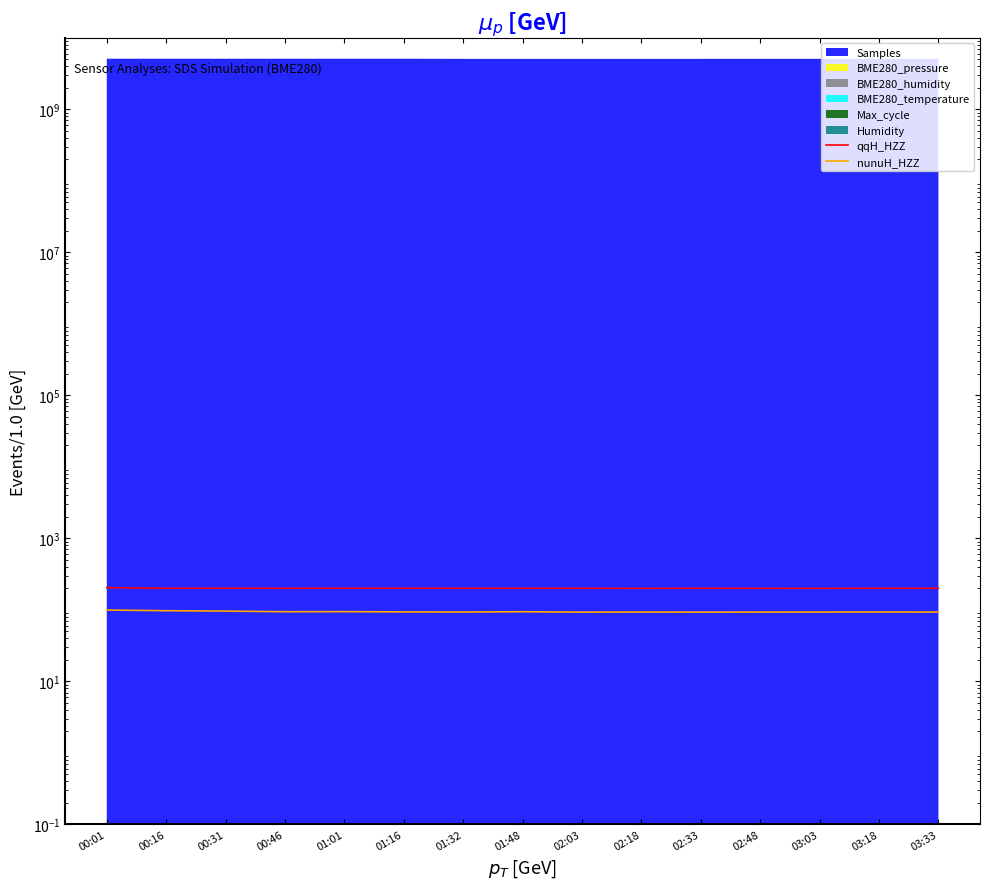

Between 03:03 and 02:33, which is larger?

02:33